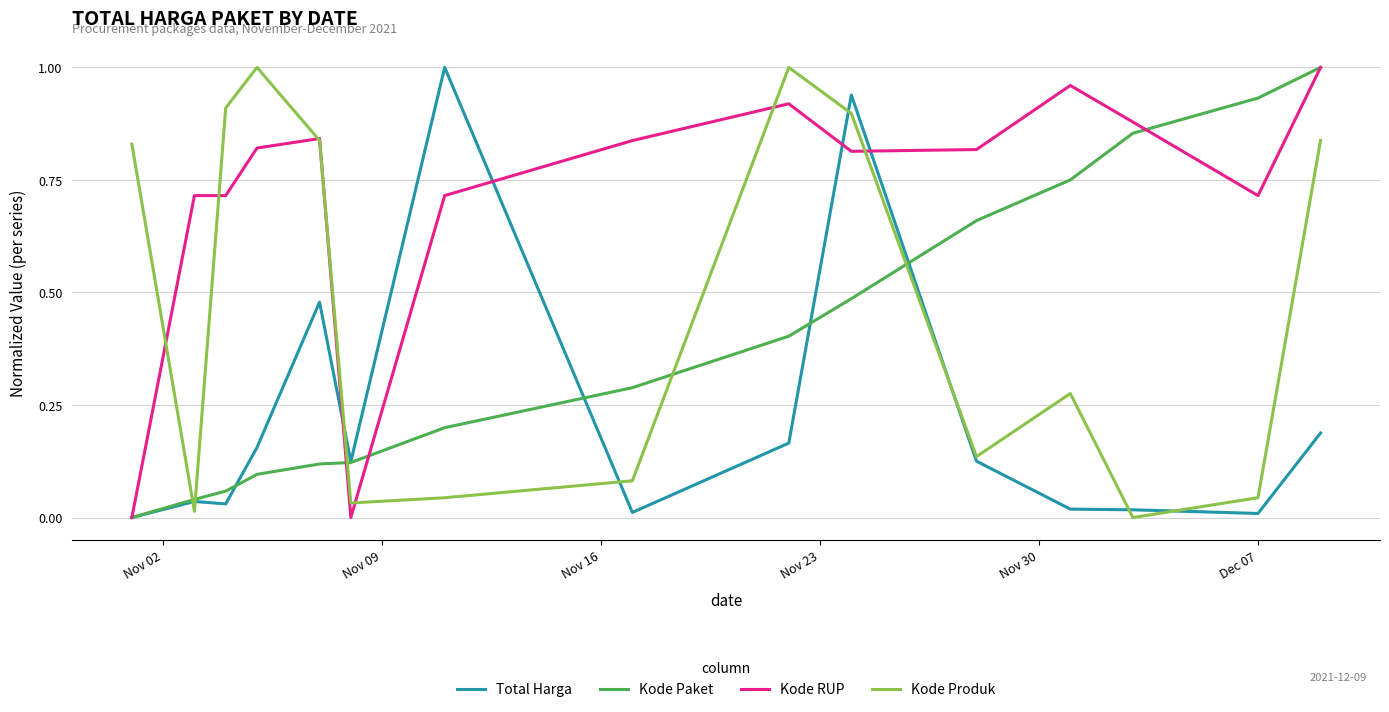

After their last crossing, which series has the higher values: Kode Produk or Kode Paket?

Kode Paket